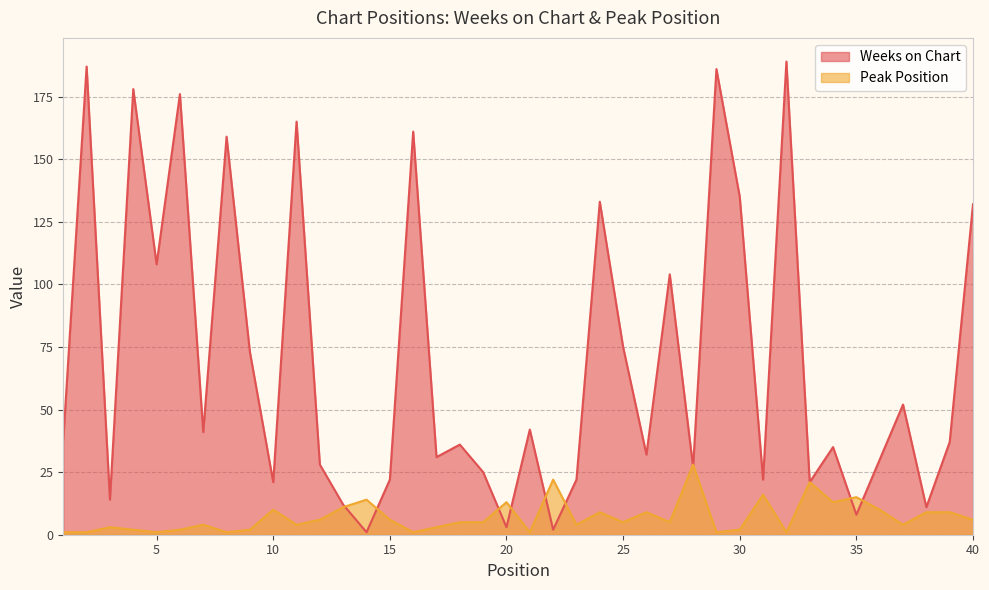

List the series in order of their peak value, highest first.

Weeks on Chart, Peak Position